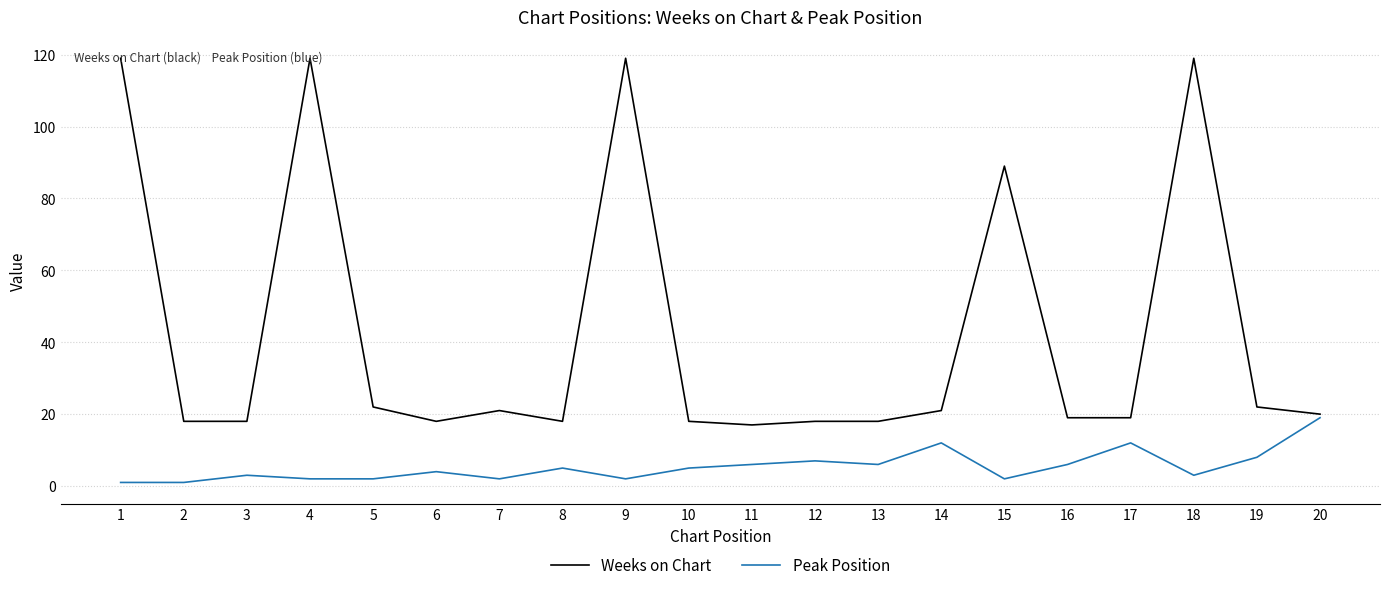

Rank the series by their average value, from lowest to highest.

Peak Position, Weeks on Chart